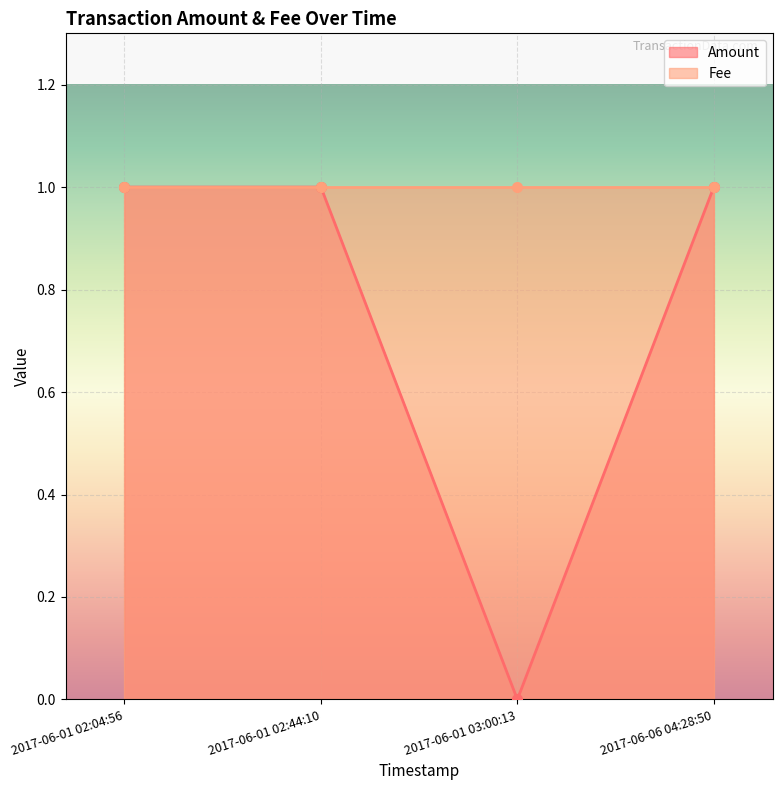

True or false: Amount has a value of -1 at 2017-06-01 03:00:13.

False